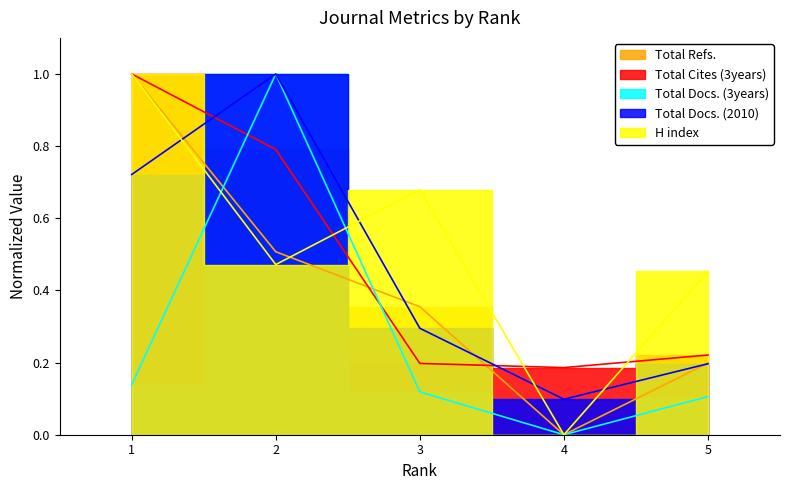

Rank the series by their maximum value, from lowest to highest.

H index, Total Docs. (2010), Total Docs. (3years), Total Refs., Total Cites (3years)